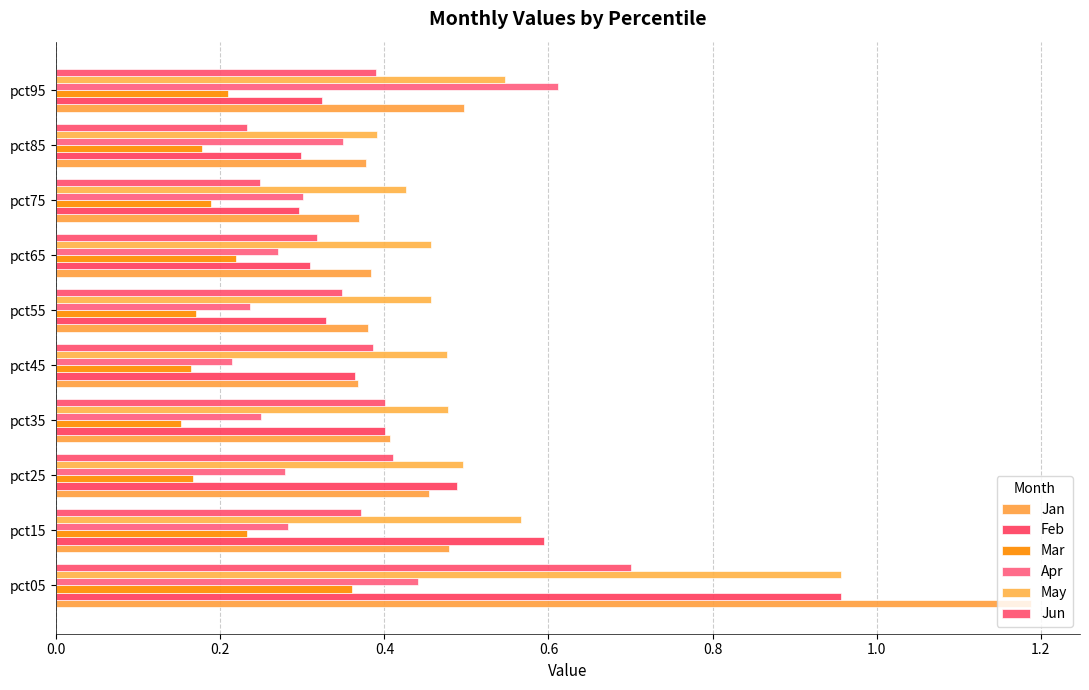

At how many categories does at least one series exceed 0?

10